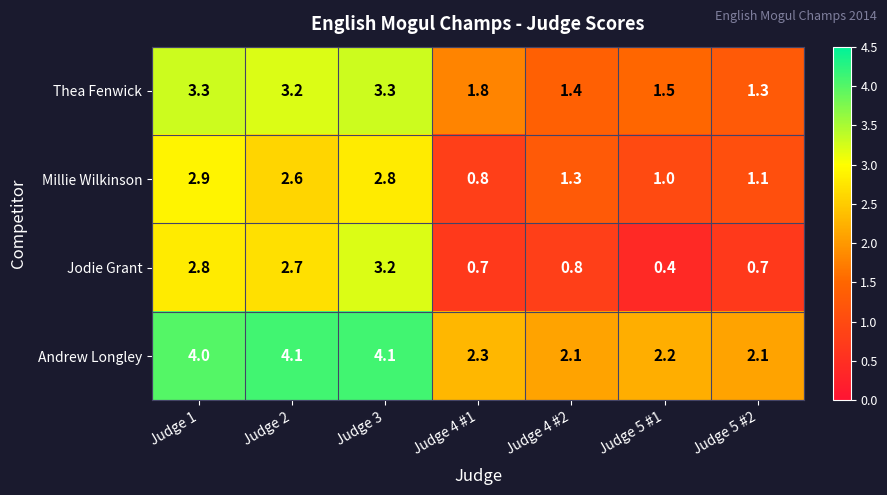

How many data points does each series have?

7